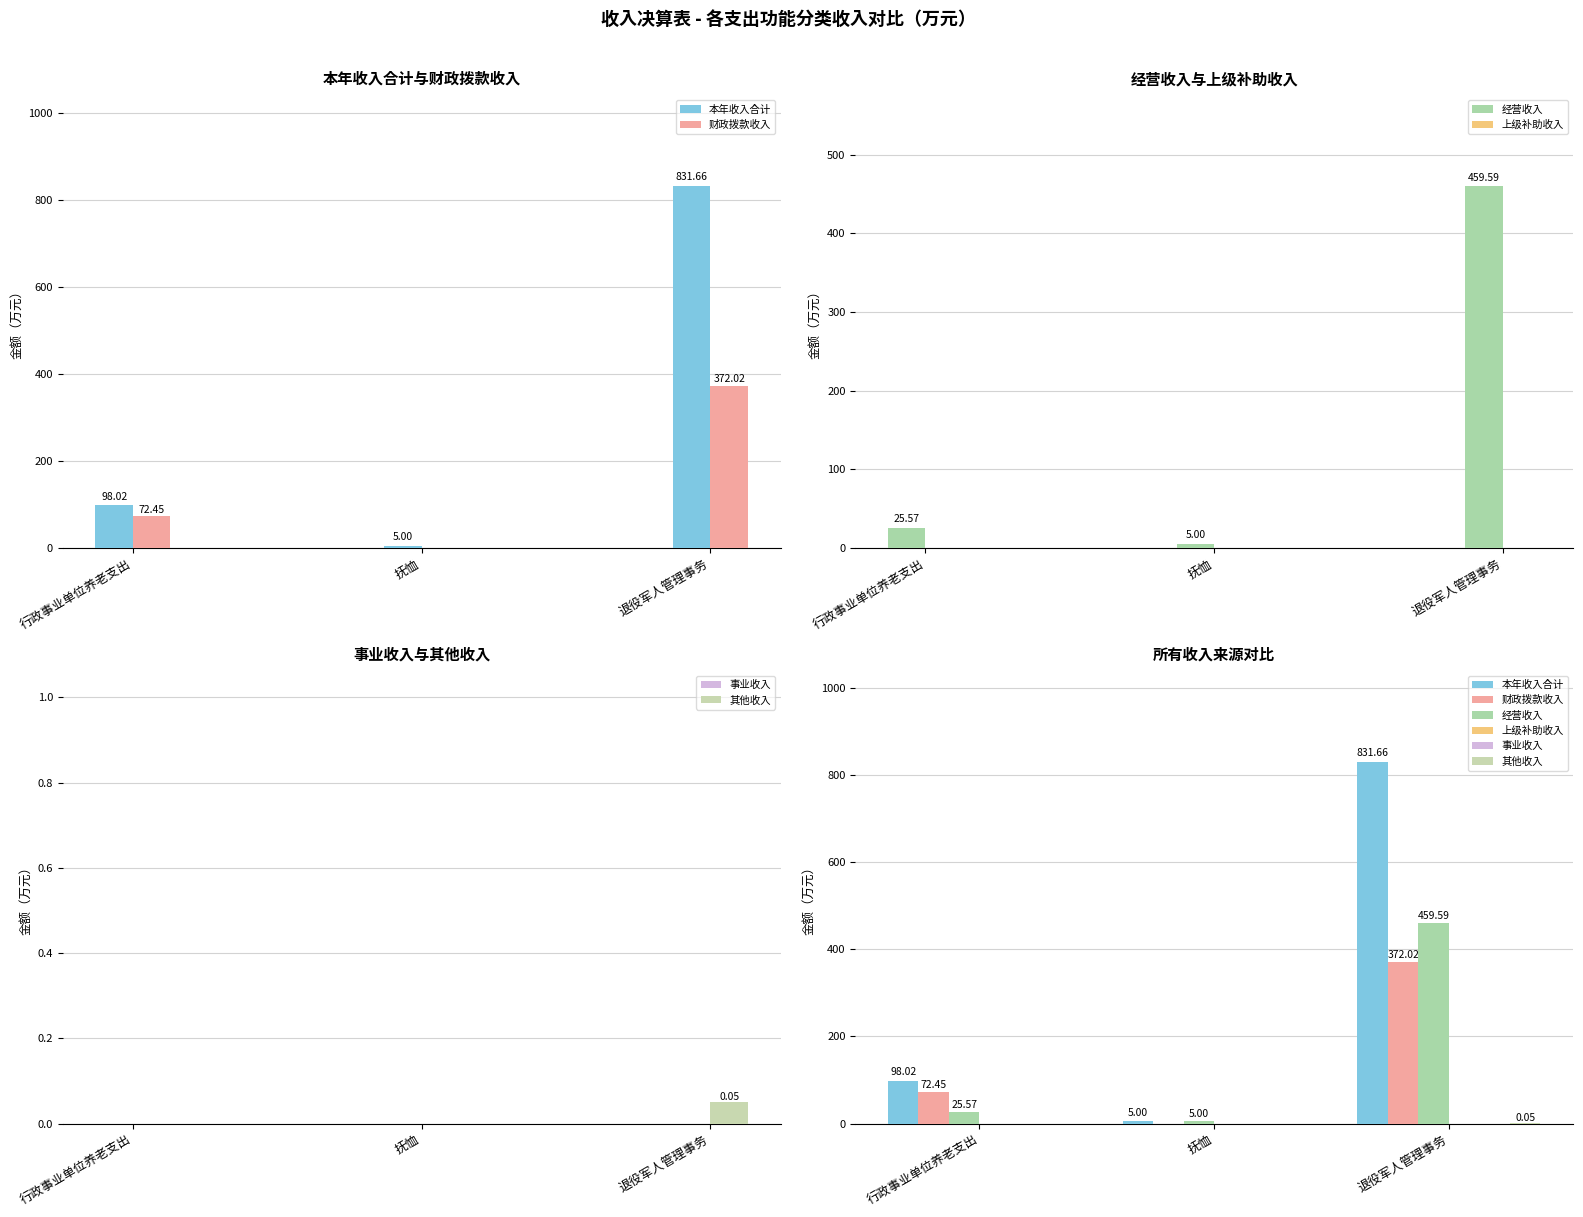

How many data points does each series have?

3